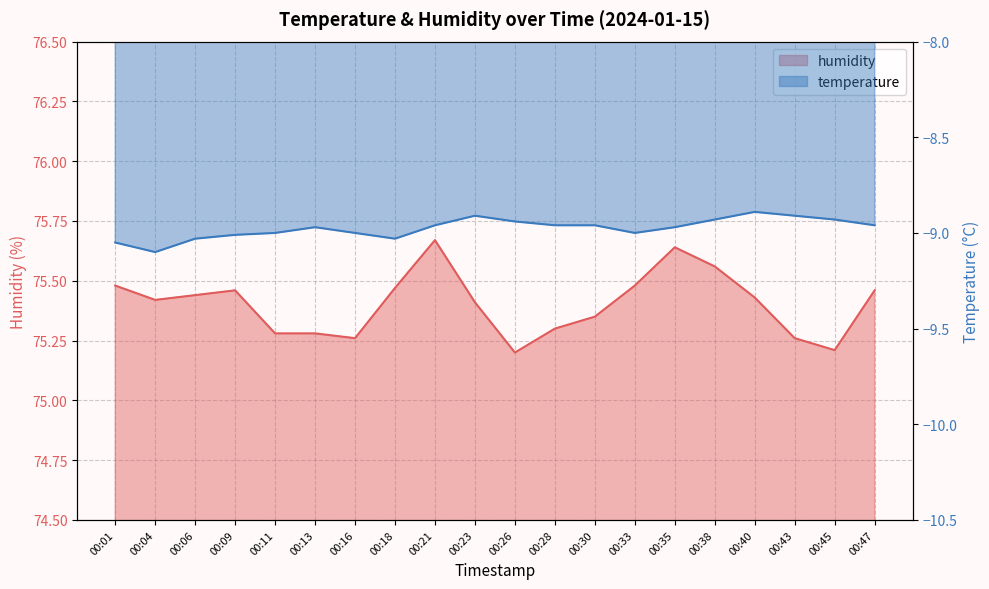

Reading left to right, transcribe all the data shown in this chart.

humidity: 00:01=75.5	00:04=75.4	00:06=75.4	00:09=75.5	00:11=75.3	00:13=75.3	00:16=75.3	00:18=75.5	00:21=75.7	00:23=75.4	00:26=75.2	00:28=75.3	00:30=75.3	00:33=75.5	00:35=75.6	00:38=75.6	00:40=75.4	00:43=75.3	00:45=75.2	00:47=75.5
temperature: 00:01=-9.1	00:04=-9.1	00:06=-9.0	00:09=-9.0	00:11=-9.0	00:13=-9.0	00:16=-9.0	00:18=-9.0	00:21=-9.0	00:23=-8.9	00:26=-8.9	00:28=-9.0	00:30=-9.0	00:33=-9.0	00:35=-9.0	00:38=-8.9	00:40=-8.9	00:43=-8.9	00:45=-8.9	00:47=-9.0